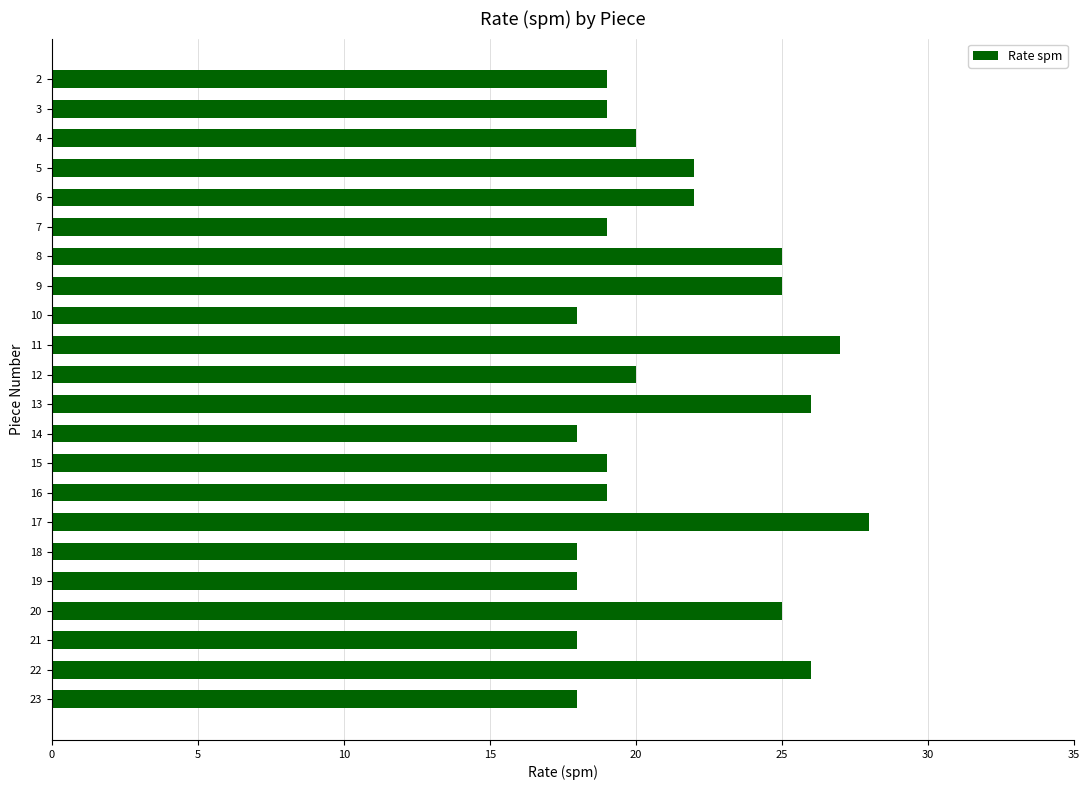

What is the greatest value displayed?

28